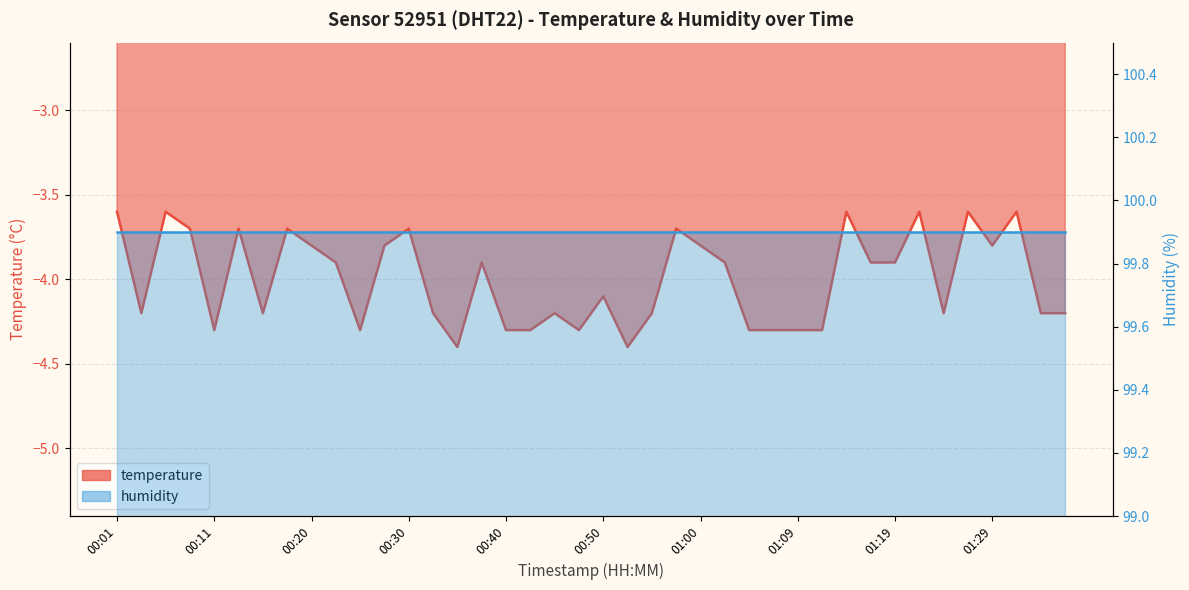

Rank the categories by value from highest to lowest.

00:01, 00:06, 01:14, 01:22, 01:26, 01:31, 00:08, 00:13, 00:18, 00:30, 00:57, 00:20, 00:28, 01:00, 01:29, 00:23, 00:38, 01:02, 01:17, 01:19, 00:50, 00:03, 00:16, 00:33, 00:45, 00:55, 01:24, 01:34, 01:36, 00:11, 00:25, 00:40, 00:42, 00:47, 01:04, 01:07, 01:09, 01:12, 00:35, 00:52